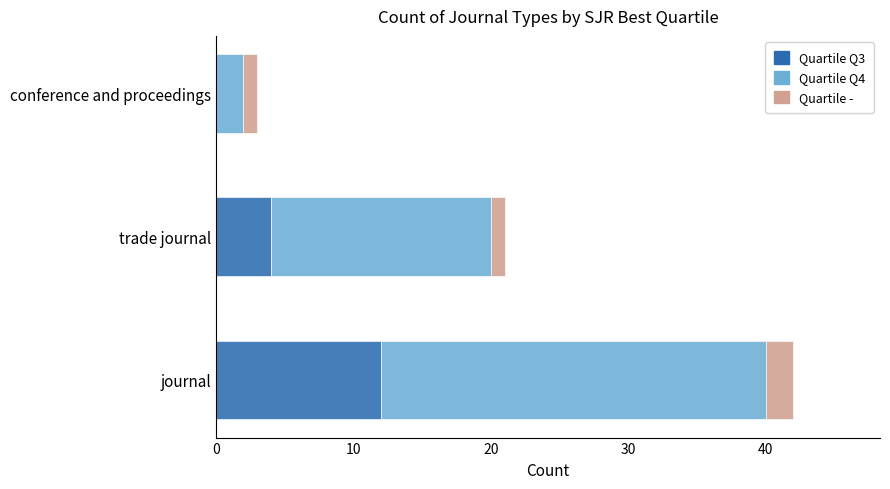

At which category is the sum across all series the highest?

journal